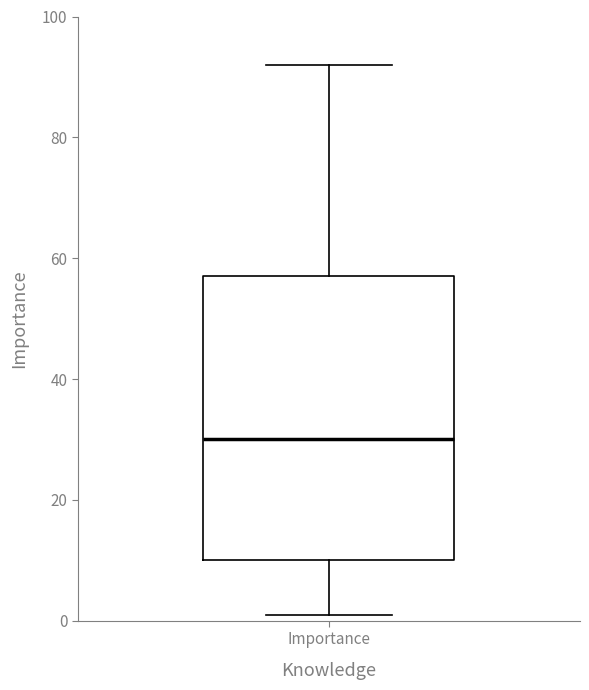

Read this box plot against the y-axis: the position of the median line, the range covered by the box, and the ends of both whiskers. The values are not printed on the chart, so give them approximately, as read against the axis.

median 30, box 10 to 58, whiskers 2 to 92